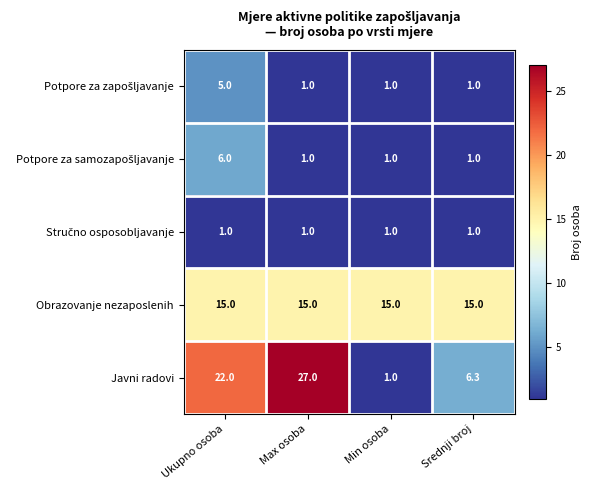

At which category is the sum across all series the highest?

Ukupno osoba